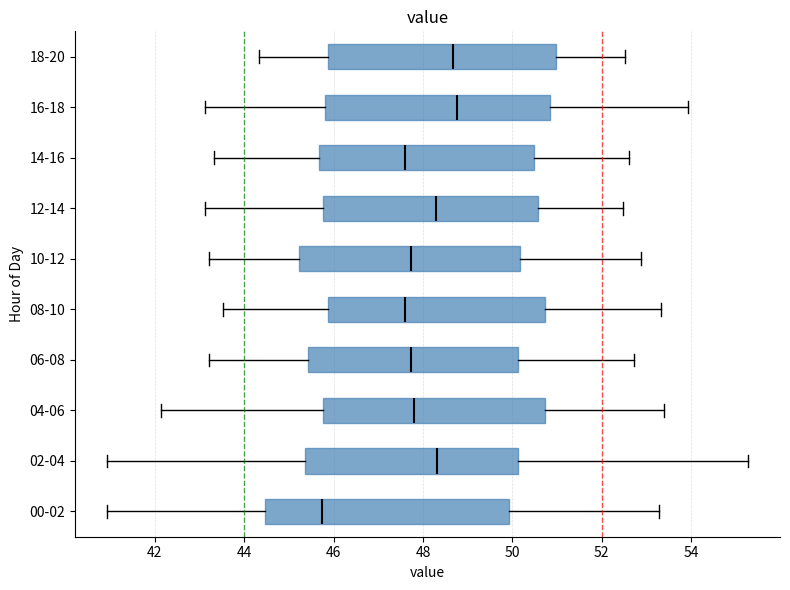

Where does the left whisker of the box for 04-06 end on the x-axis? The values are not printed on the chart, so give them approximately, as read against the axis.

42.2